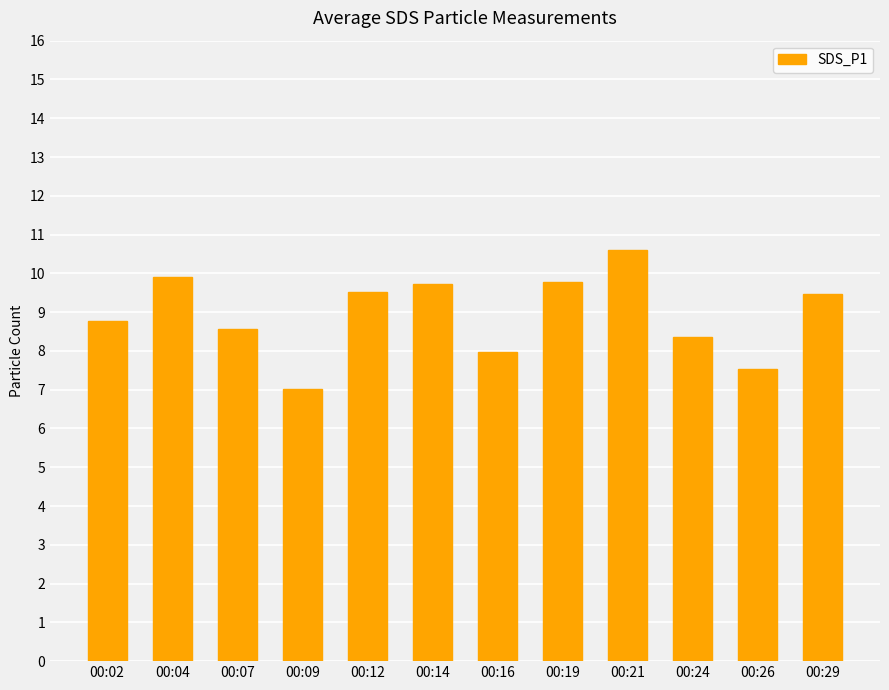

What is the value of the 5th bar from the left?

9.5